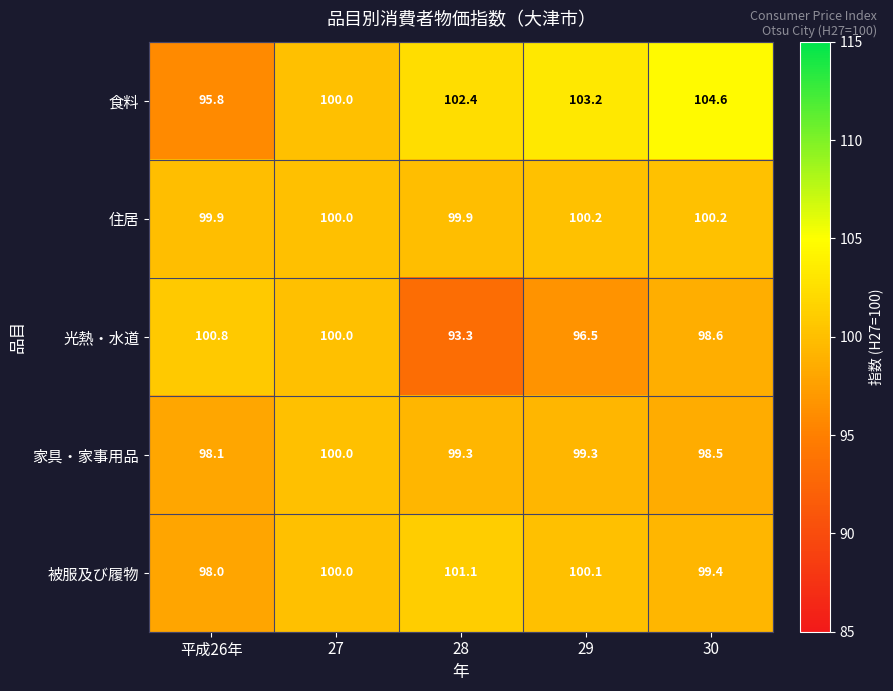

How many series are shown in this chart?

5